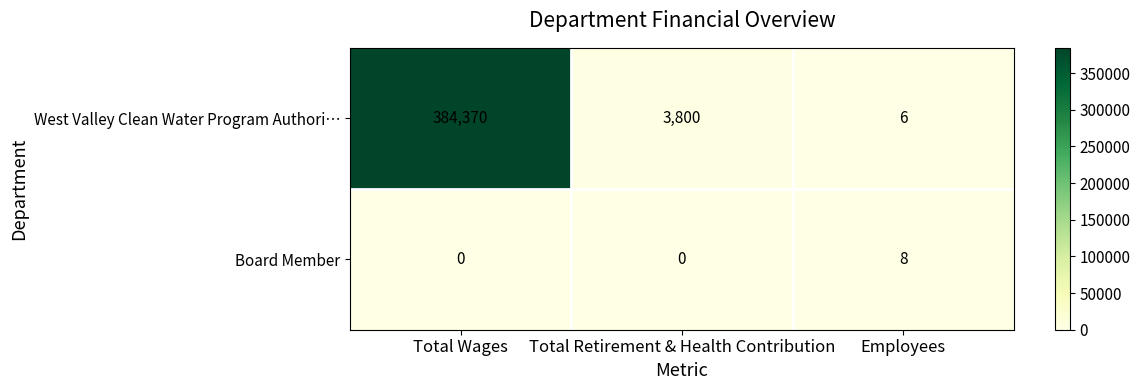

Rank the series at Total Retirement & Health Contribution from lowest to highest value.

Board Member, West Valley Clean Water Program Authori…